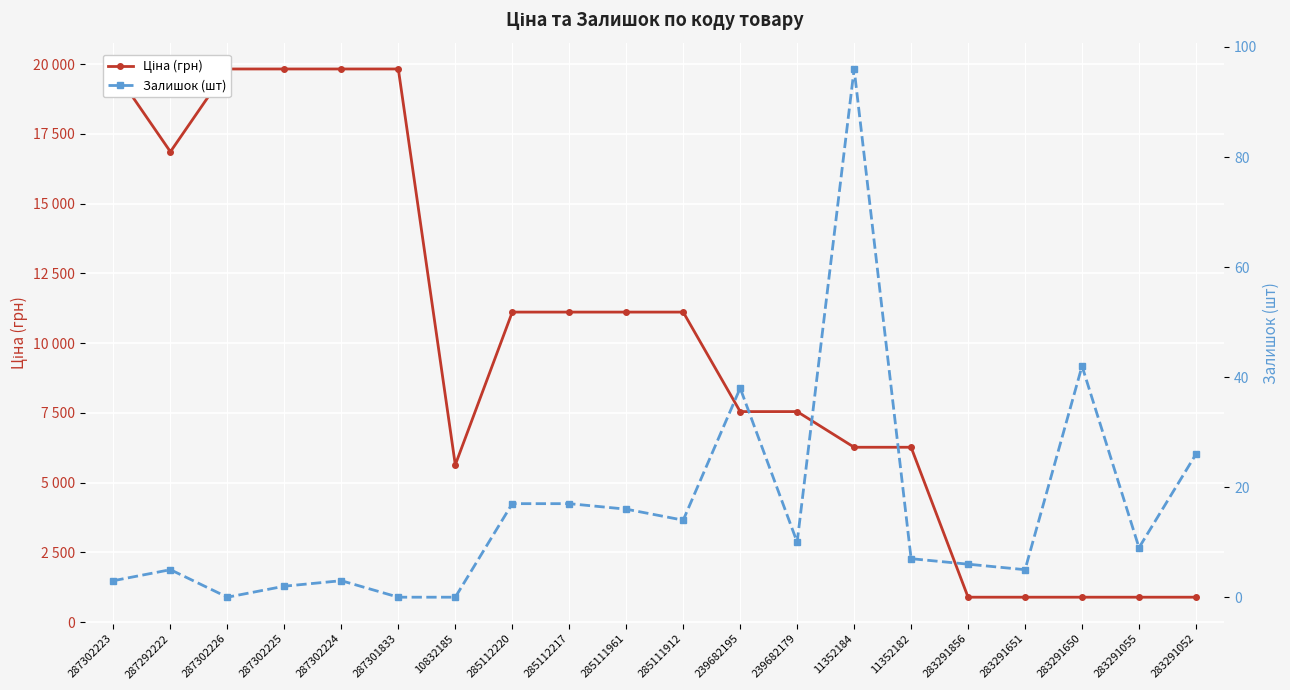

True or false: Ціна (грн) has more than 1 interior local peaks.

False